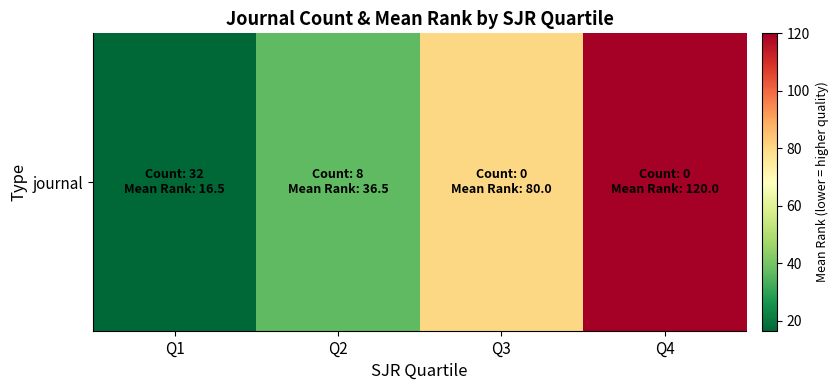

What is the sum of all values?

253.0